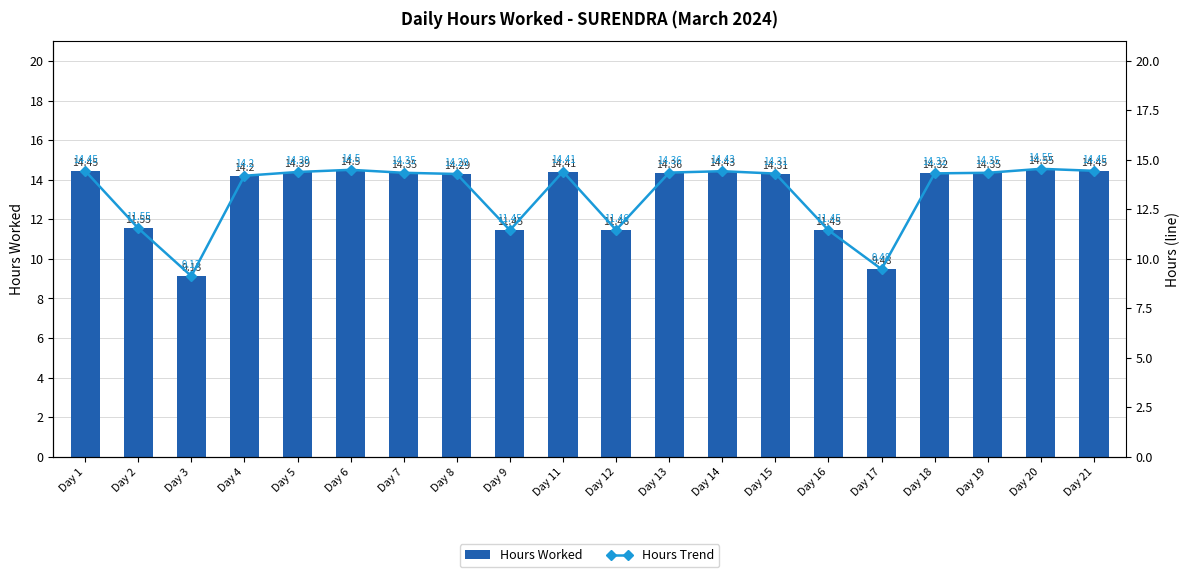

Reading left to right, extract all data points from this chart.

Hours Worked: 14.4	11.6	9.1	14.2	14.4	14.5	14.3	14.3	11.4	14.4	11.5	14.4	14.4	14.3	11.4	9.5	14.3	14.3	14.6	14.4
Hours Trend: 14.4	11.6	9.1	14.2	14.4	14.5	14.3	14.3	11.4	14.4	11.5	14.4	14.4	14.3	11.4	9.5	14.3	14.3	14.6	14.4